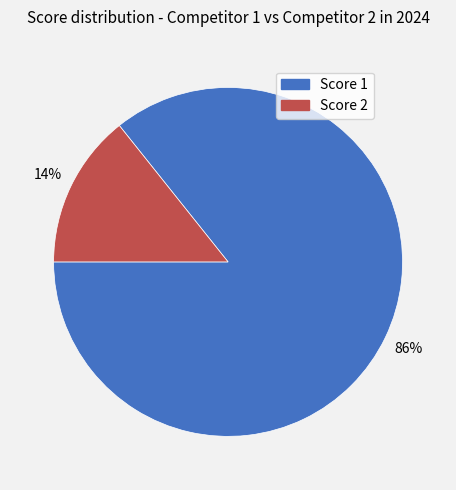

To the nearest percent, what is the average slice percentage?

50%